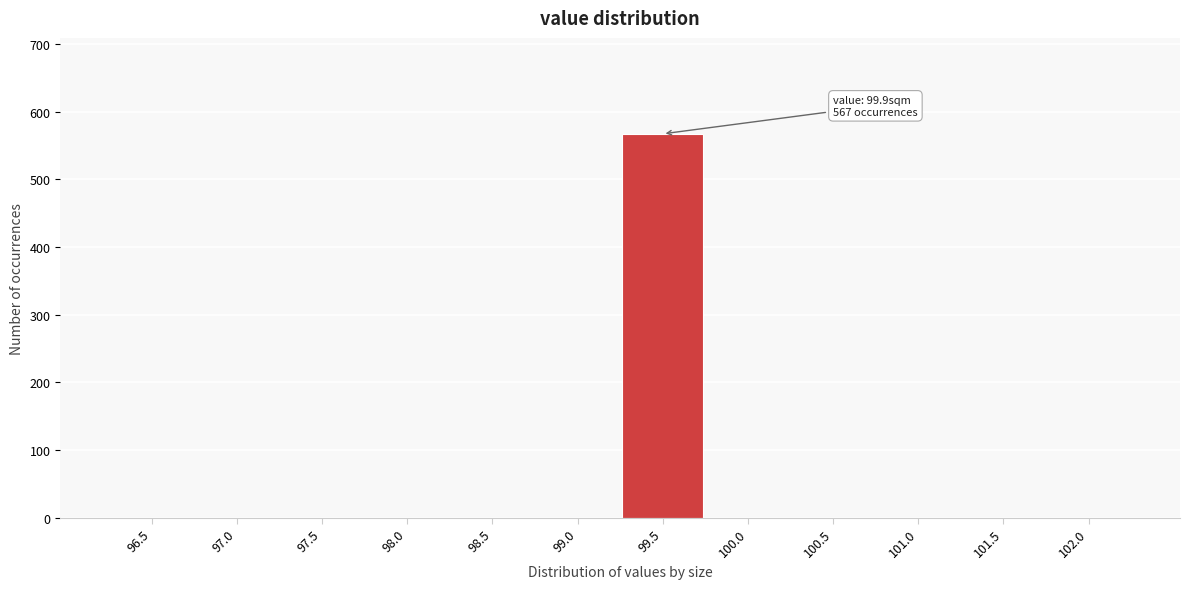

Reading left to right, transcribe all the data shown in this chart.

96.5=0	97.0=0	97.5=0	98.0=0	98.5=0	99.0=0	99.5=567	100.0=0	100.5=0	101.0=0	101.5=0	102.0=0